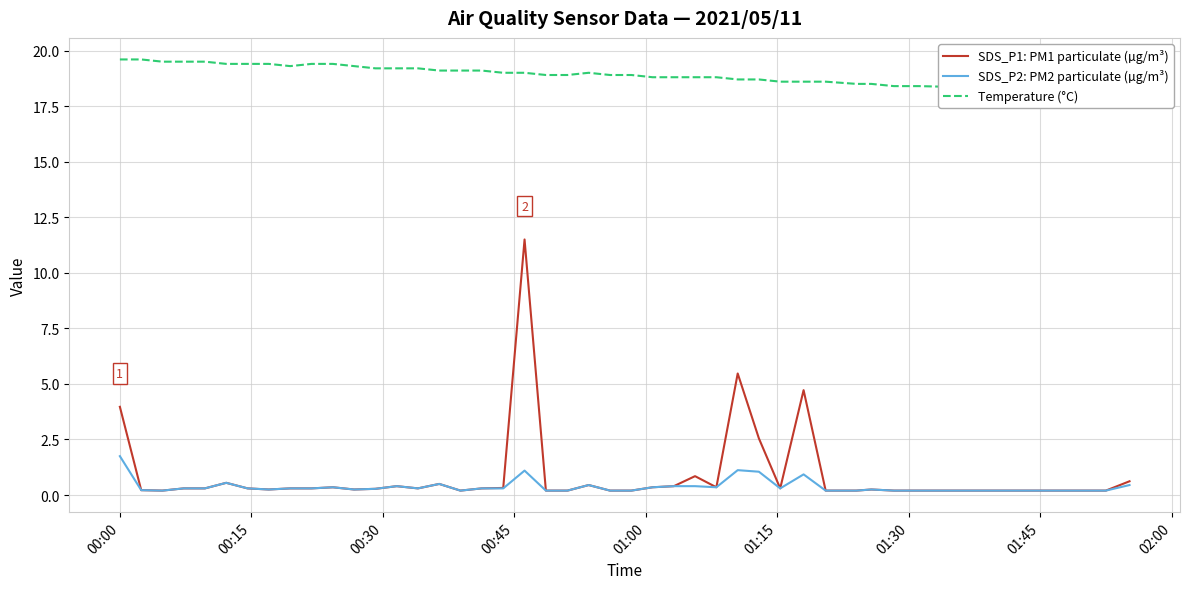

Which series has the largest range (max minus min)?

SDS_P1: PM1 particulate (µg/m³)